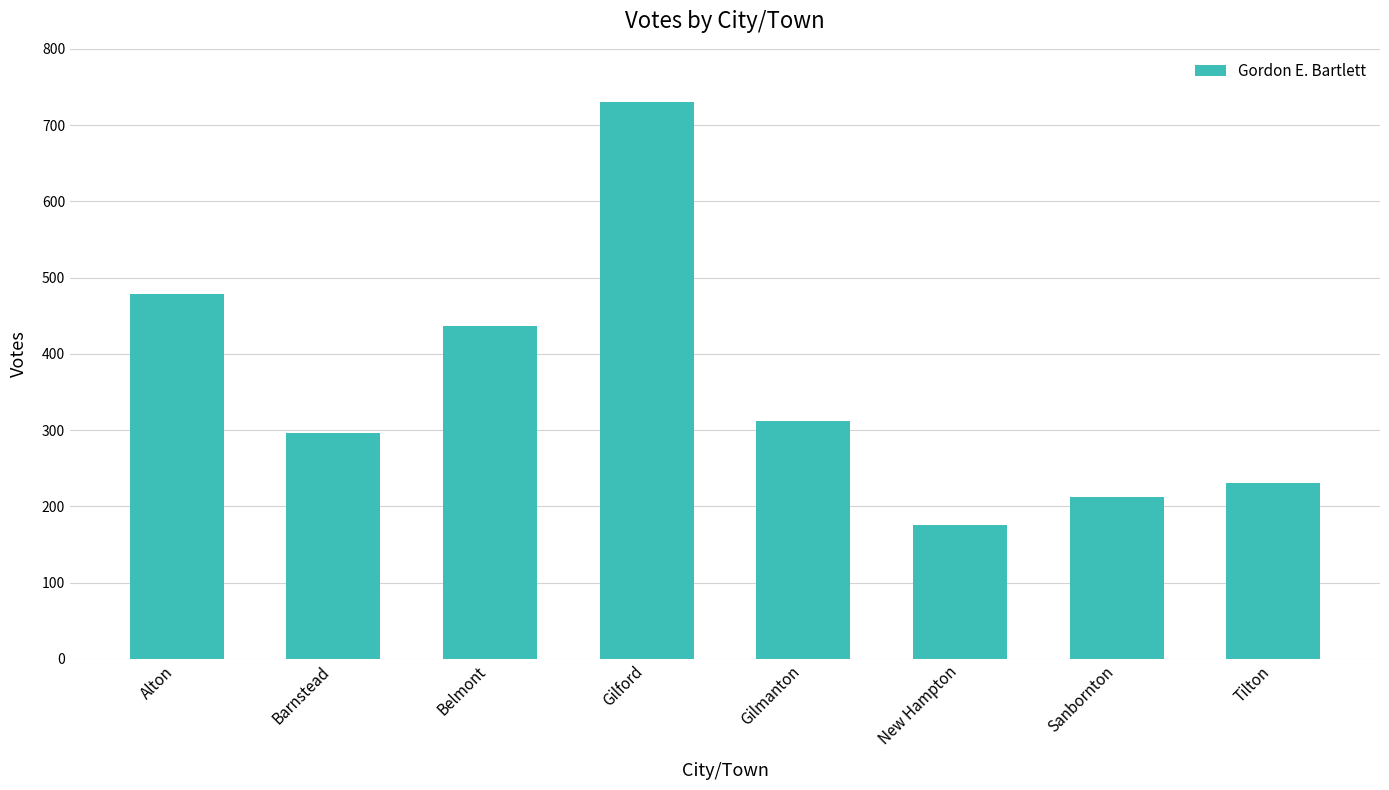

Reading left to right, extract all data points from this chart.

Alton=478	Barnstead=296	Belmont=437	Gilford=730	Gilmanton=312	New Hampton=175	Sanbornton=212	Tilton=230